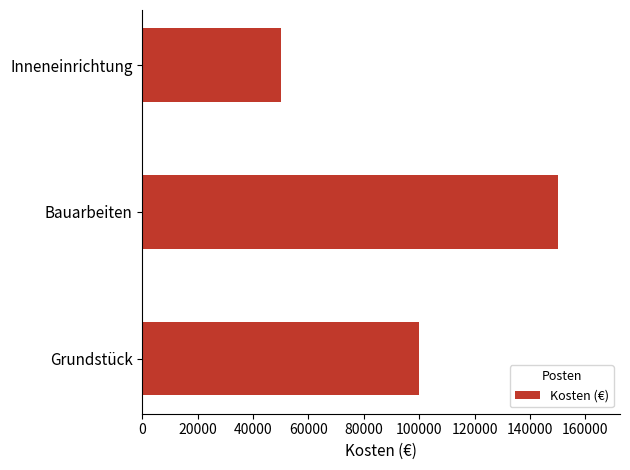

True or false: the data shows 34618 at Inneneinrichtung.

False